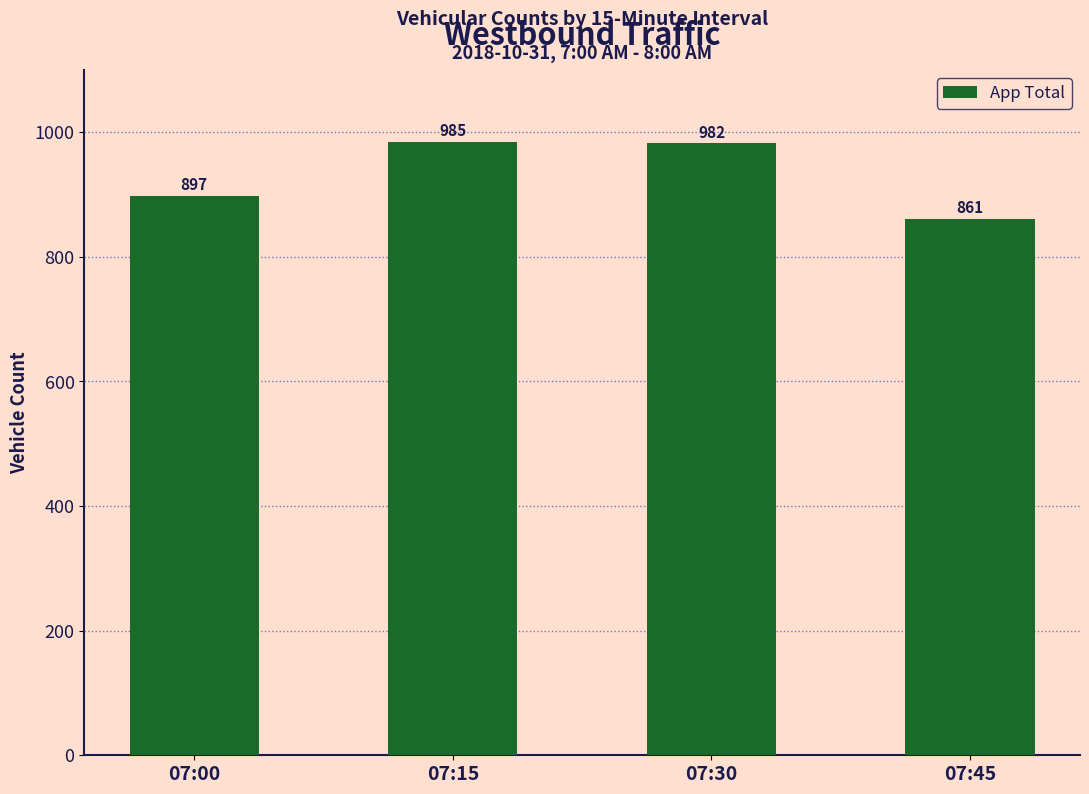

What is the value of the 4th bar from the left?

861